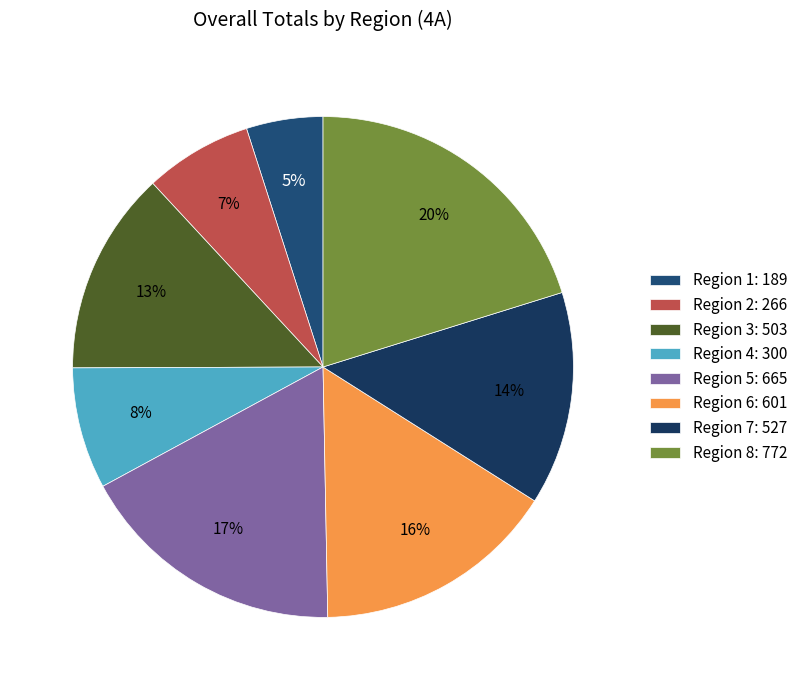

To the nearest percent, what percentage of the pie is Region 7?

14%